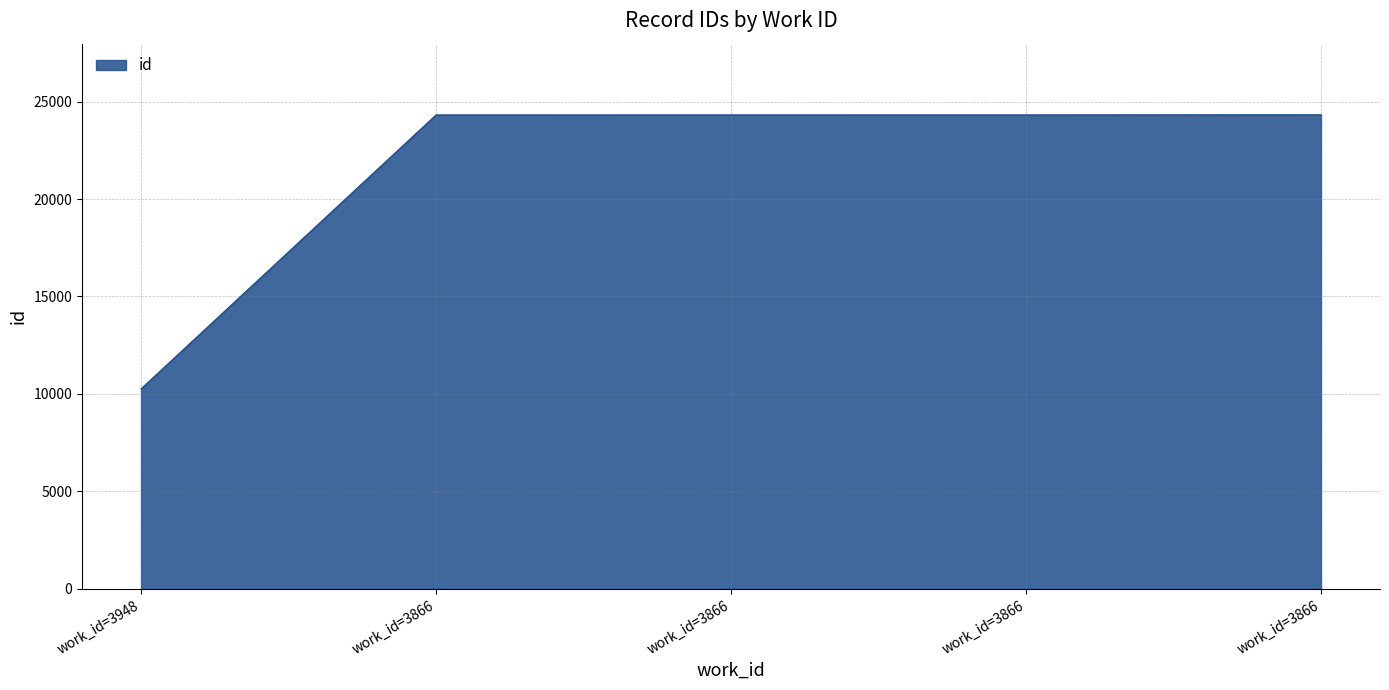

List the labels in order of value, smallest first.

work_id=3948, work_id=3866, work_id=3866, work_id=3866, work_id=3866